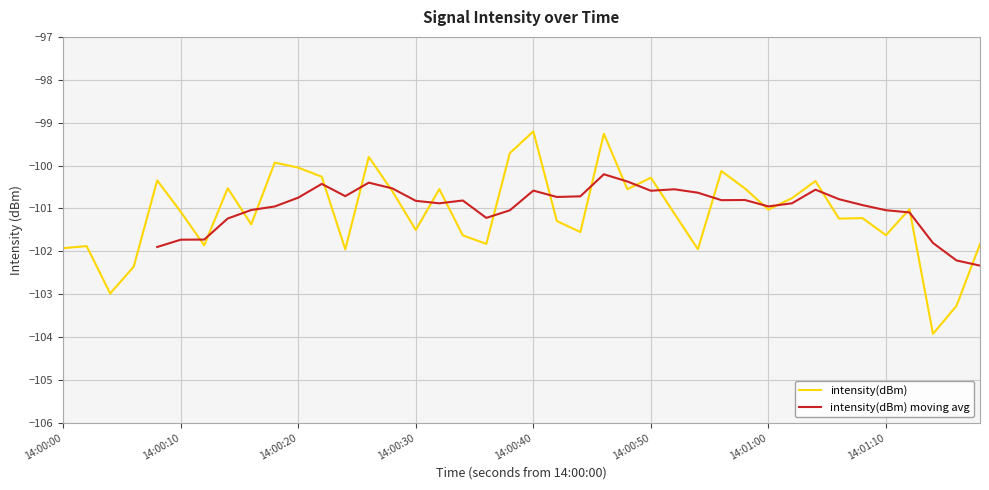

How many interior local valleys (lower than both neighbors) does the data have?

13